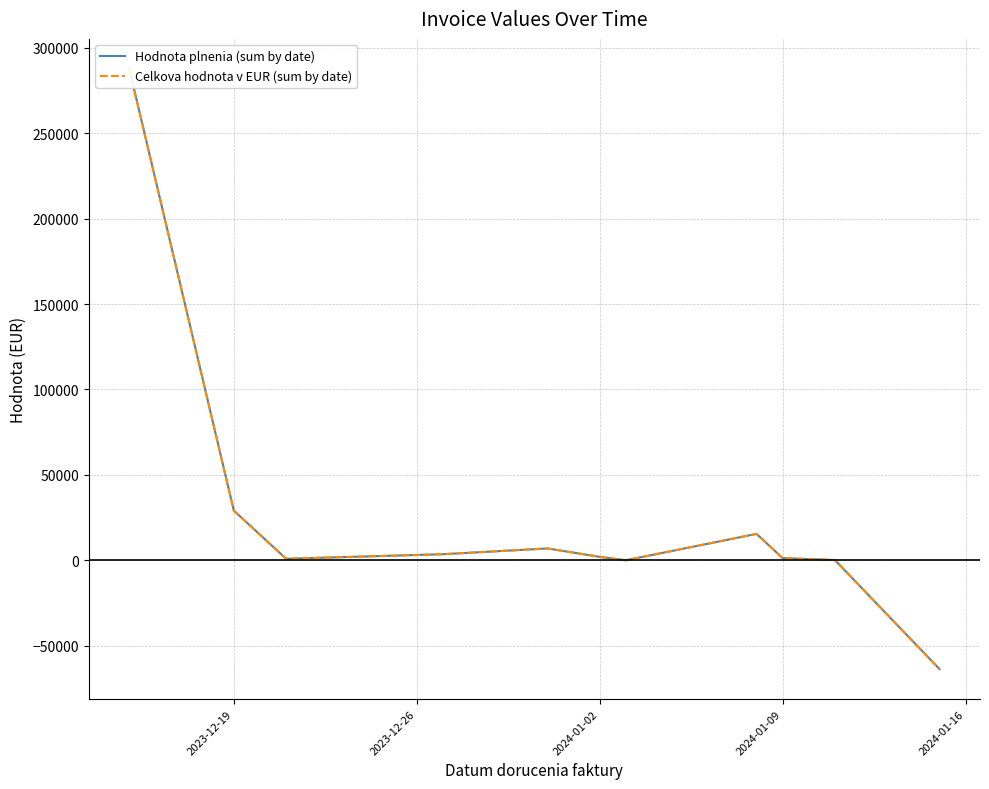

What is the average value of the Hodnota plnenia (sum by date) series?

23657.6